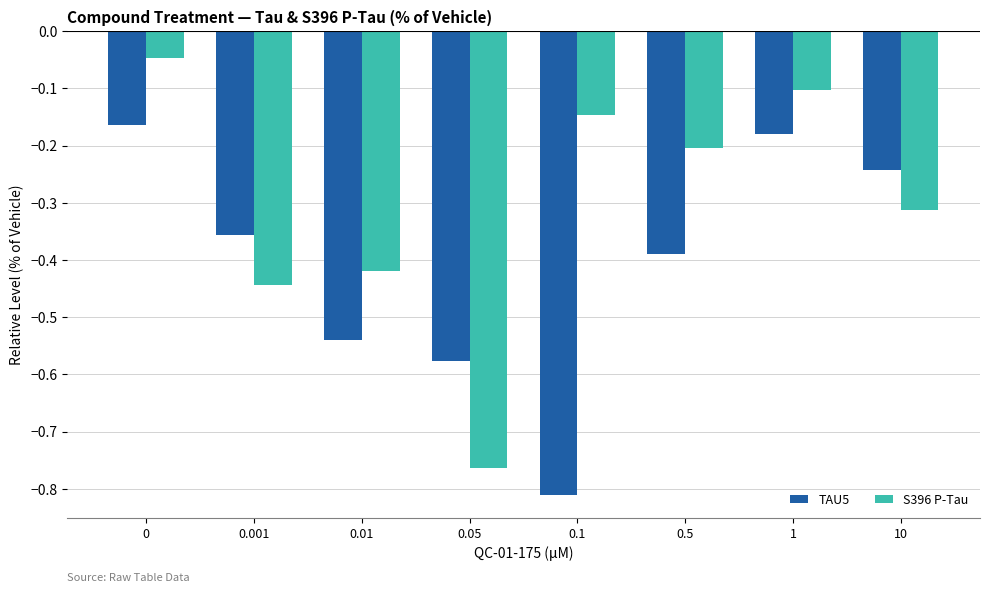

What is the difference between the TAU5 values at 0.1 and 10?

0.6